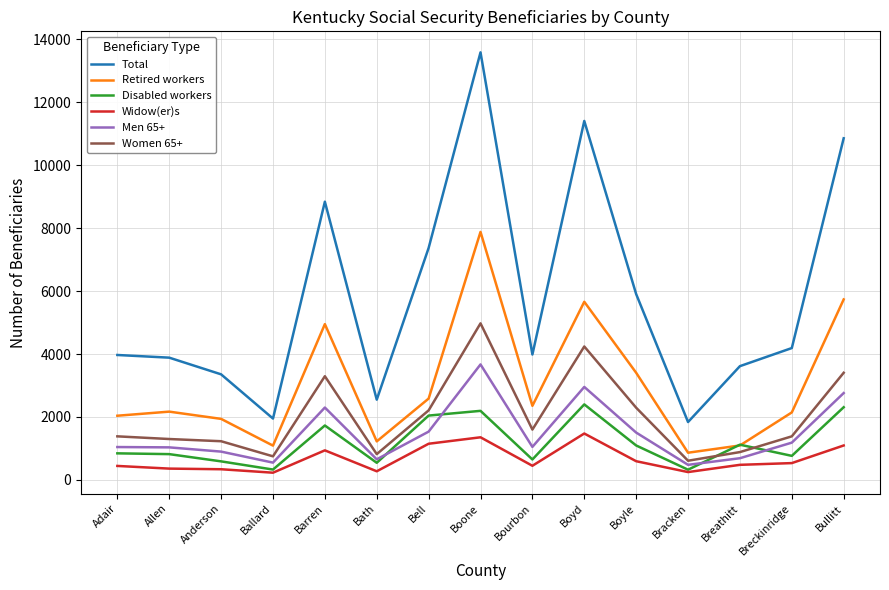

Which category has the highest value across all series?

Boone